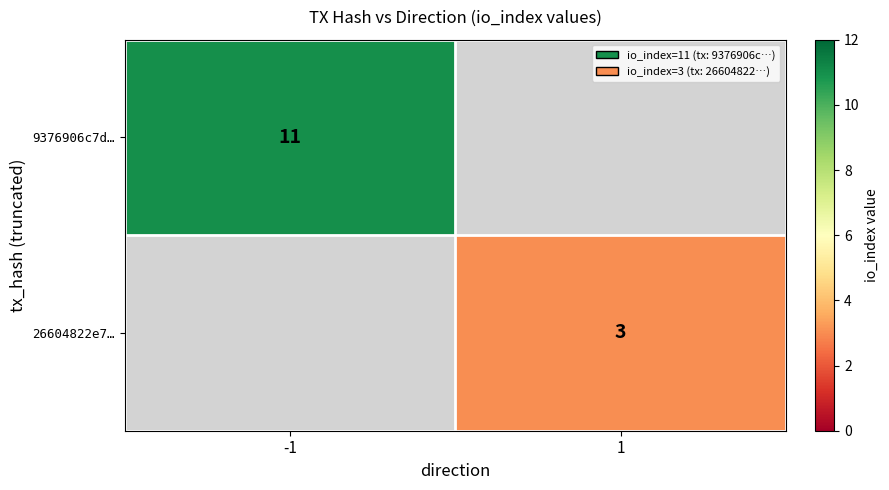

What value does the 9376906c7d… series have at -1?

11.0